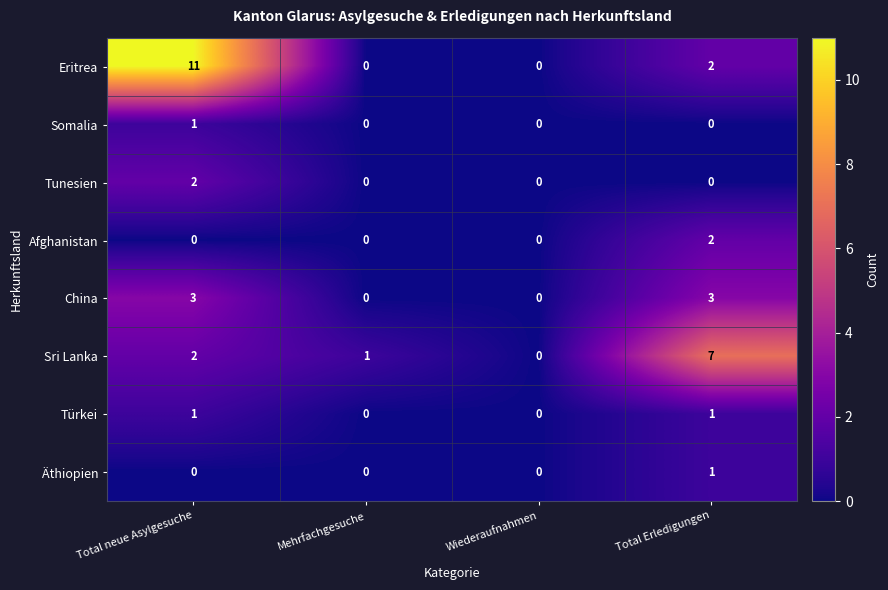

What is the difference between the China values at Mehrfachgesuche and Total Erledigungen?

3